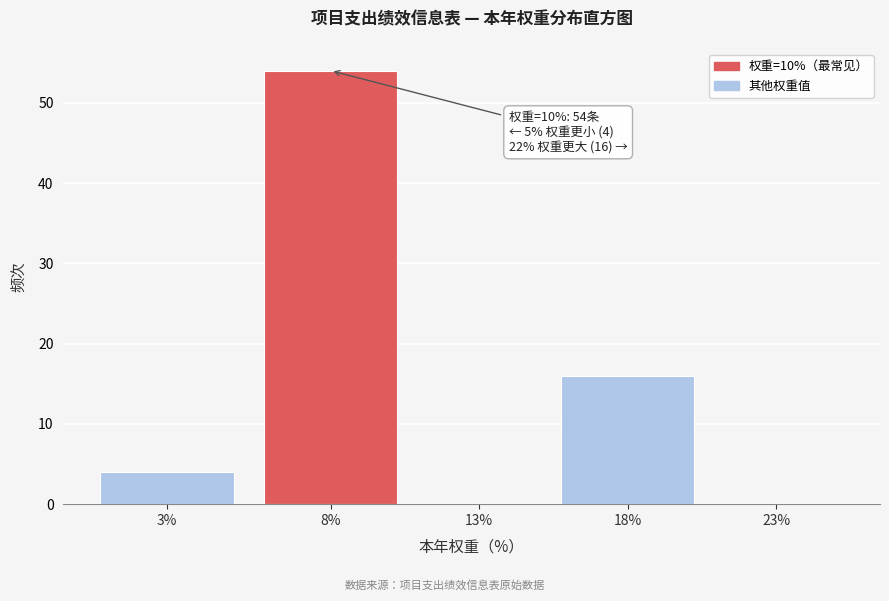

Reading left to right, list all the values displayed in this chart.

3%=4	8%=54	13%=0	18%=16	23%=0